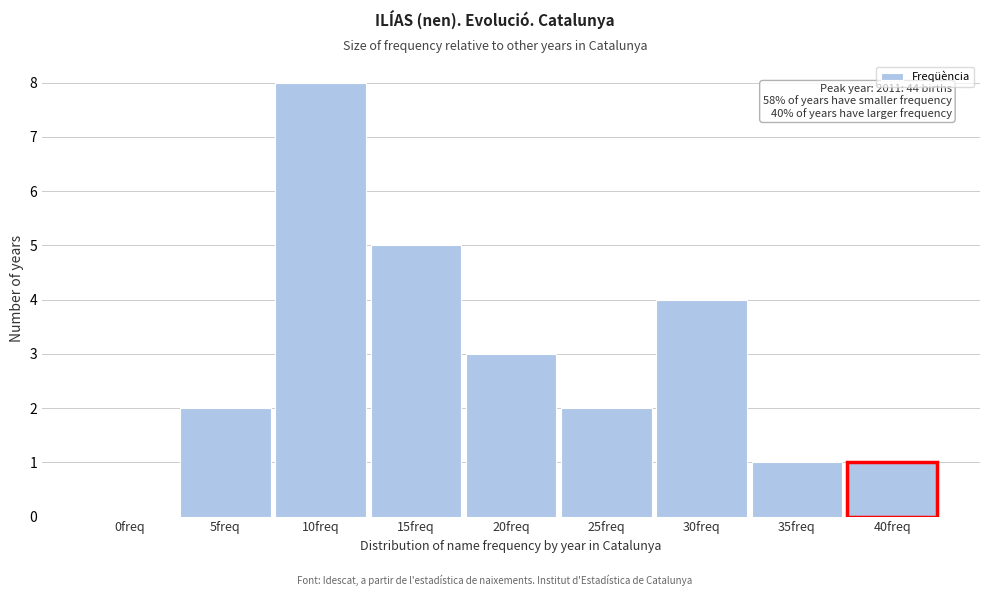

Reading left to right, list all the values displayed in this chart.

0freq=0	5freq=2	10freq=8	15freq=5	20freq=3	25freq=2	30freq=4	35freq=1	40freq=1